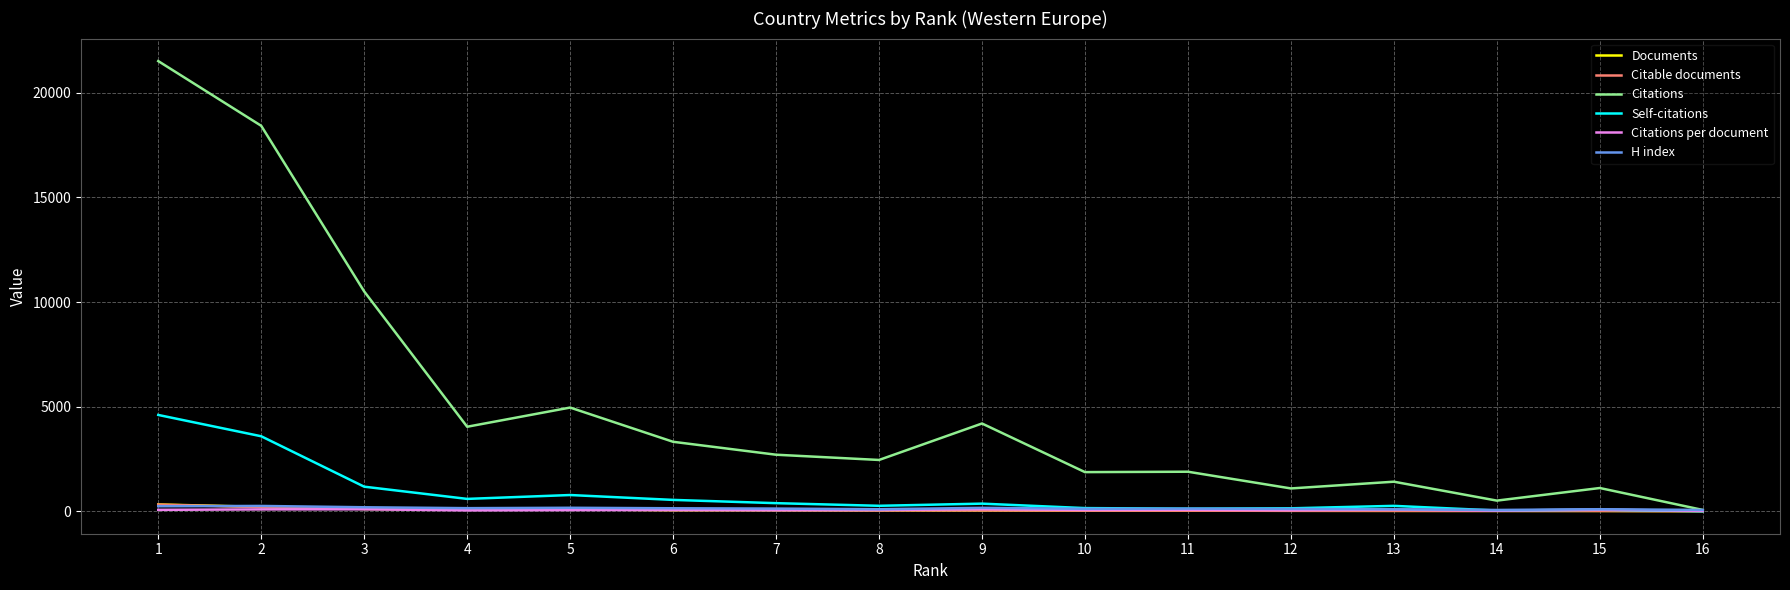

What is the total value across all series at 13?

1875.4